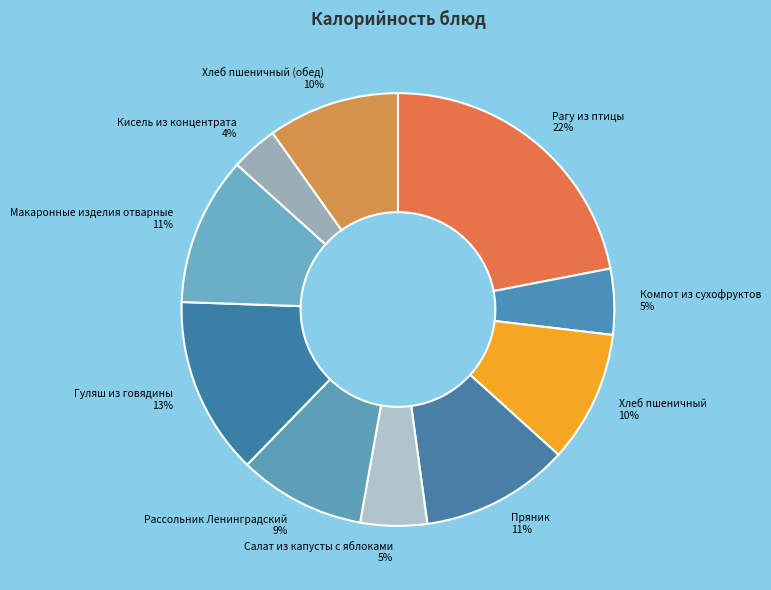

How many slices are in this pie chart?

10